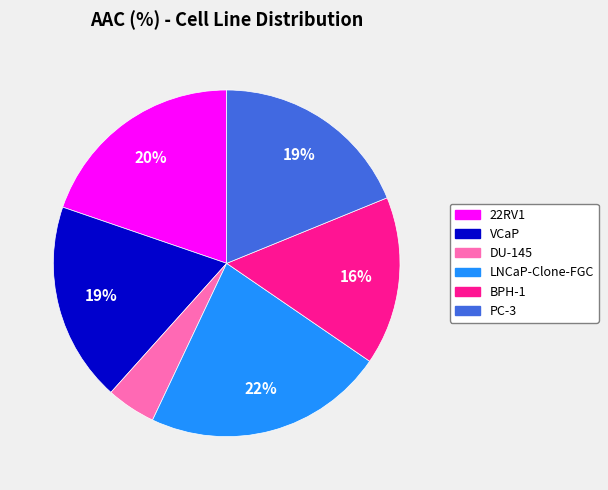

To the nearest percent, what is the difference between the 22RV1 and PC-3 slice percentages?

1%